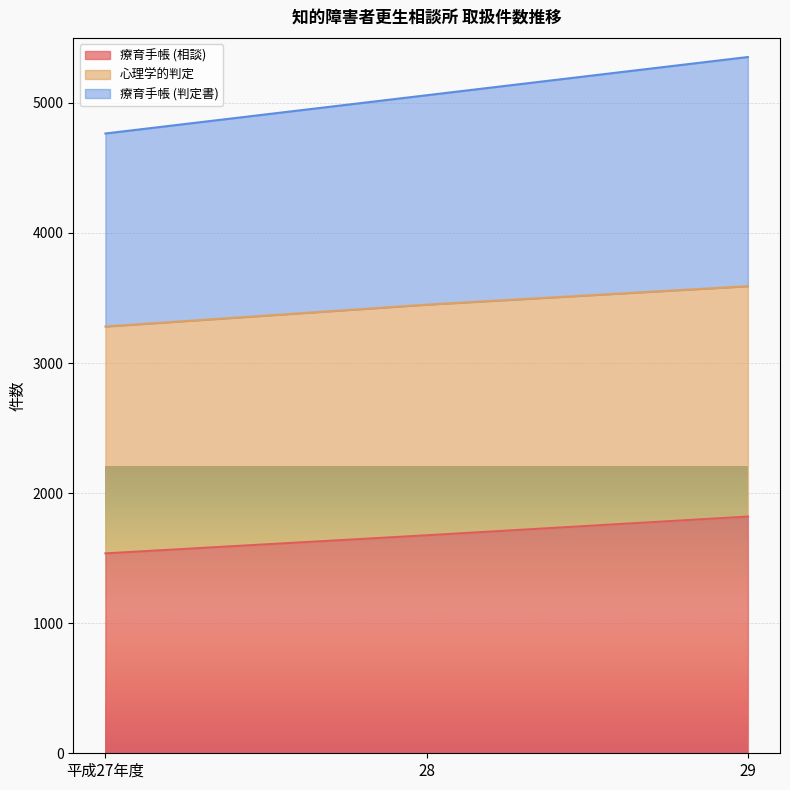

True or false: 療育手帳 (判定書) has a value of 5059 at 28.

True